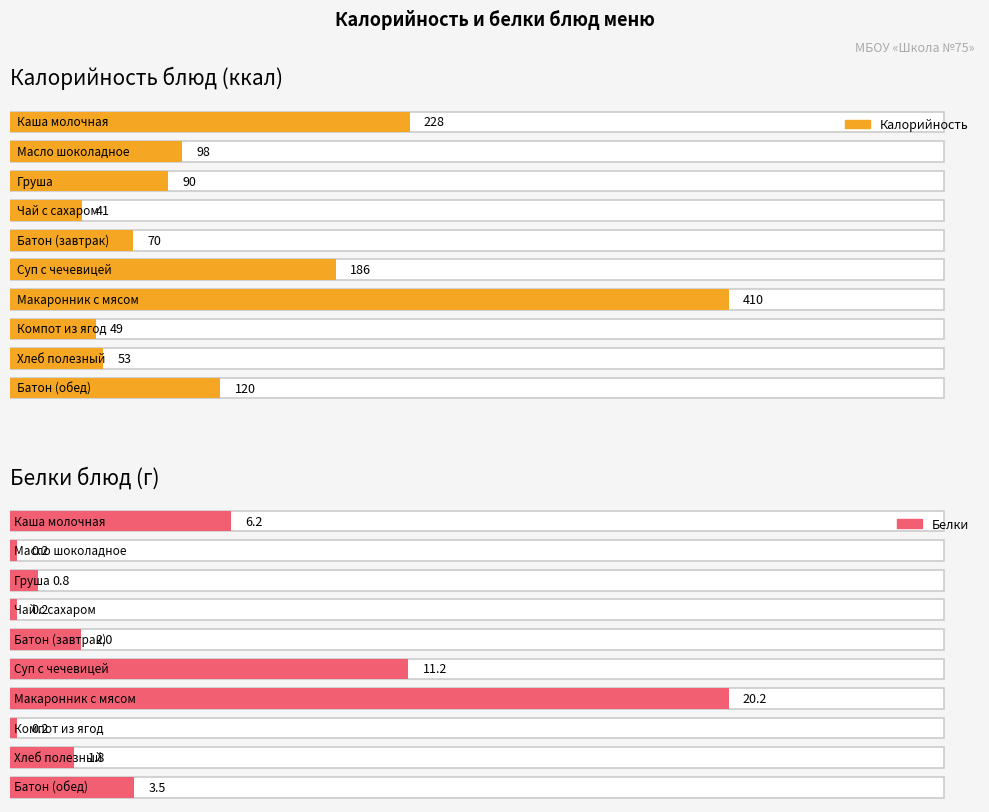

At Груша, list the series in order from smallest to largest.

Белки, Калорийность